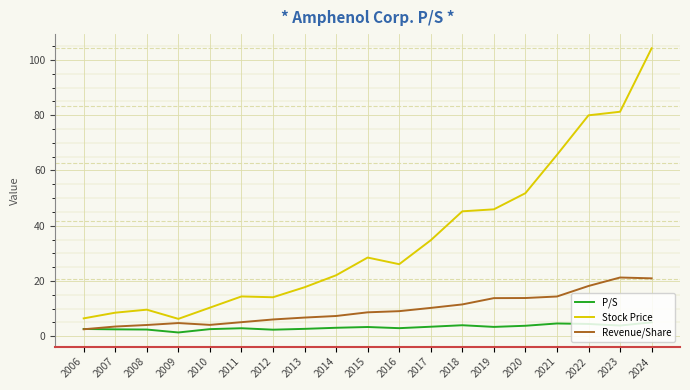

True or false: Revenue/Share has more than 0 interior local peaks.

True